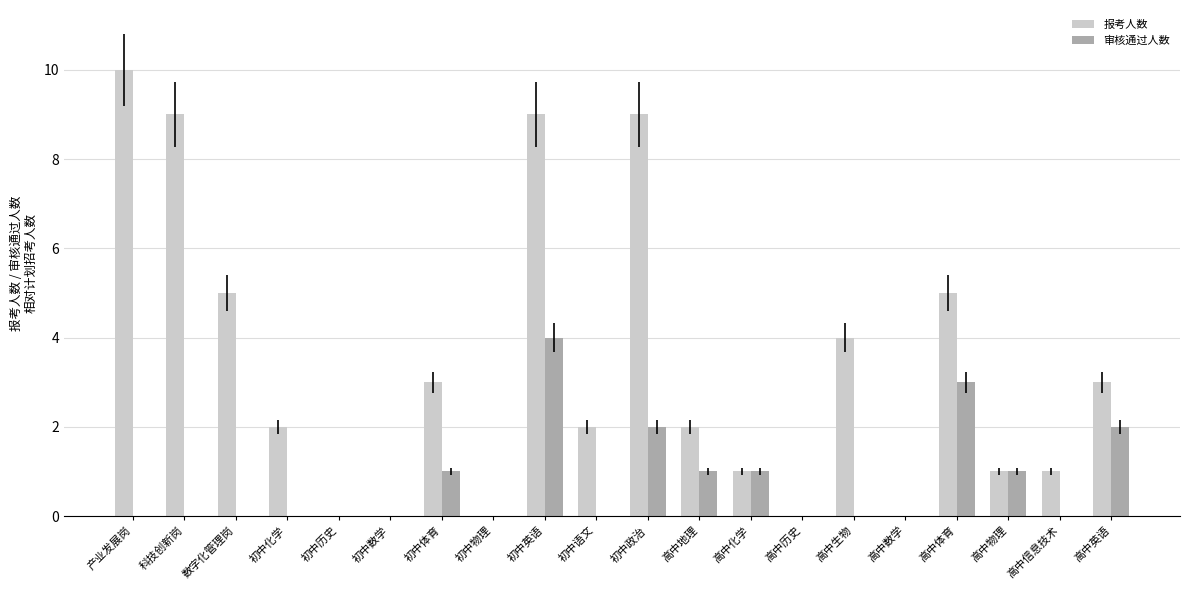

At which label does 报考人数 reach its peak?

产业发展岗